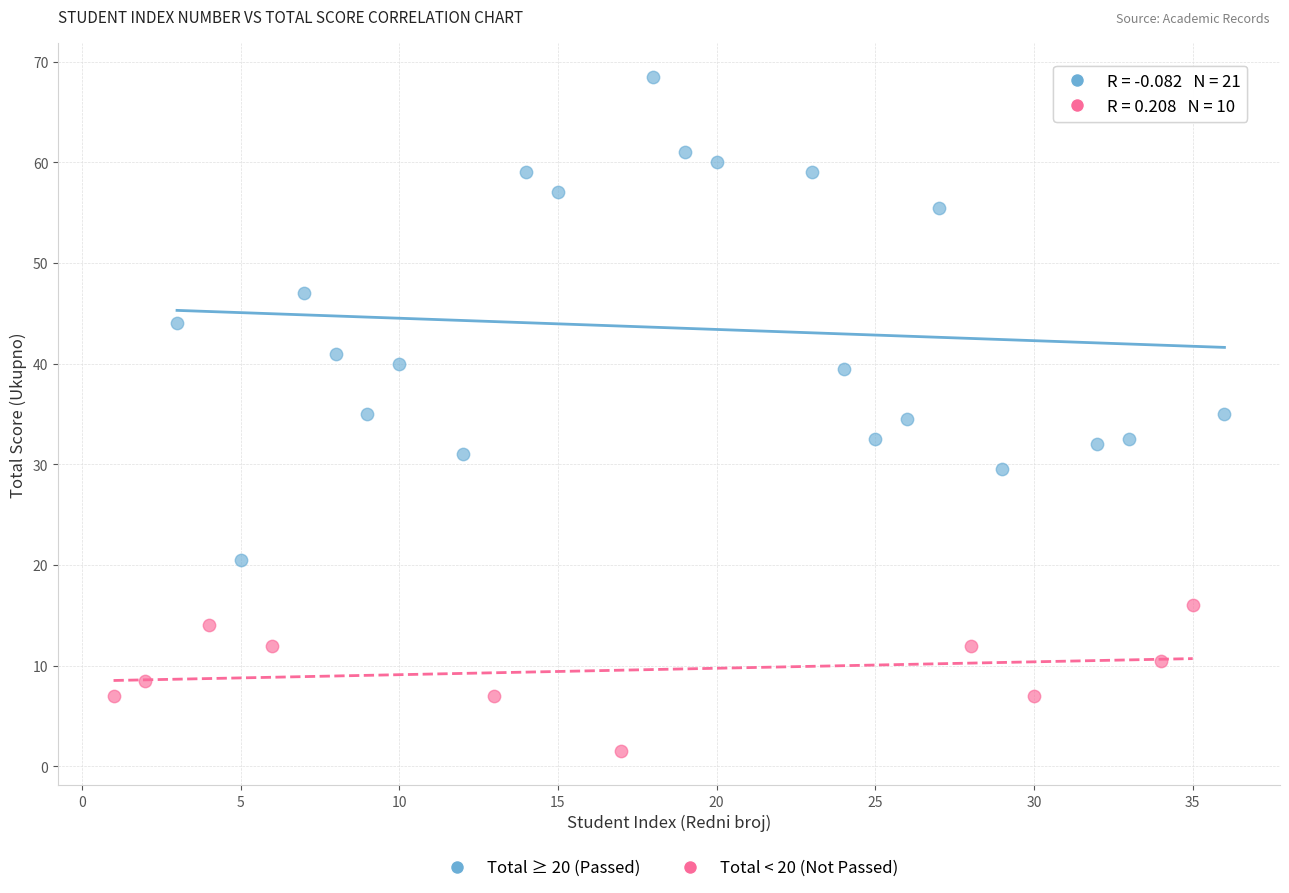

Which series contains the lowest Y value?

Total < 20 (Not Passed)